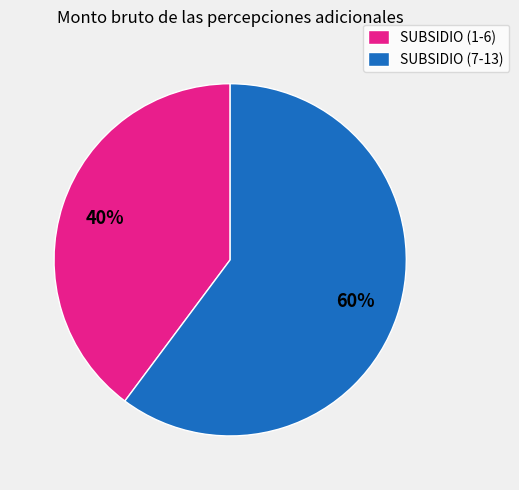

What is the smallest slice in the pie chart?

SUBSIDIO (1-6)